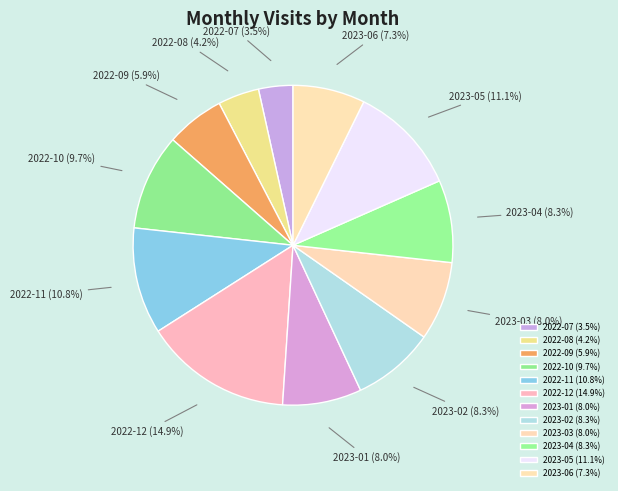

To the nearest percent, what is the difference between the largest and smallest slice percentages?

11%